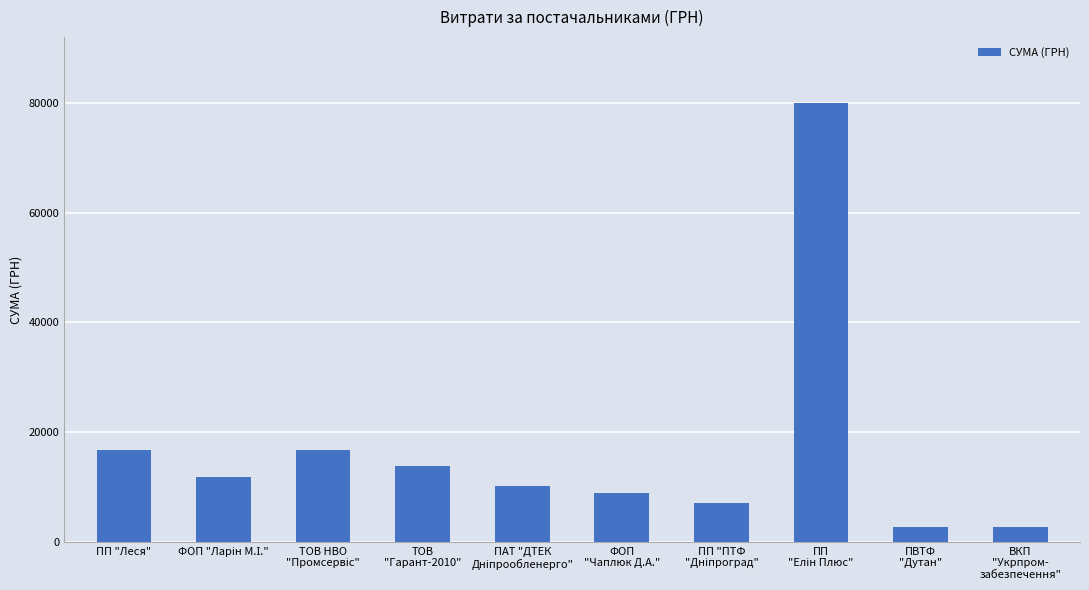

What is the value of the 6th bar from the left?

9000.0